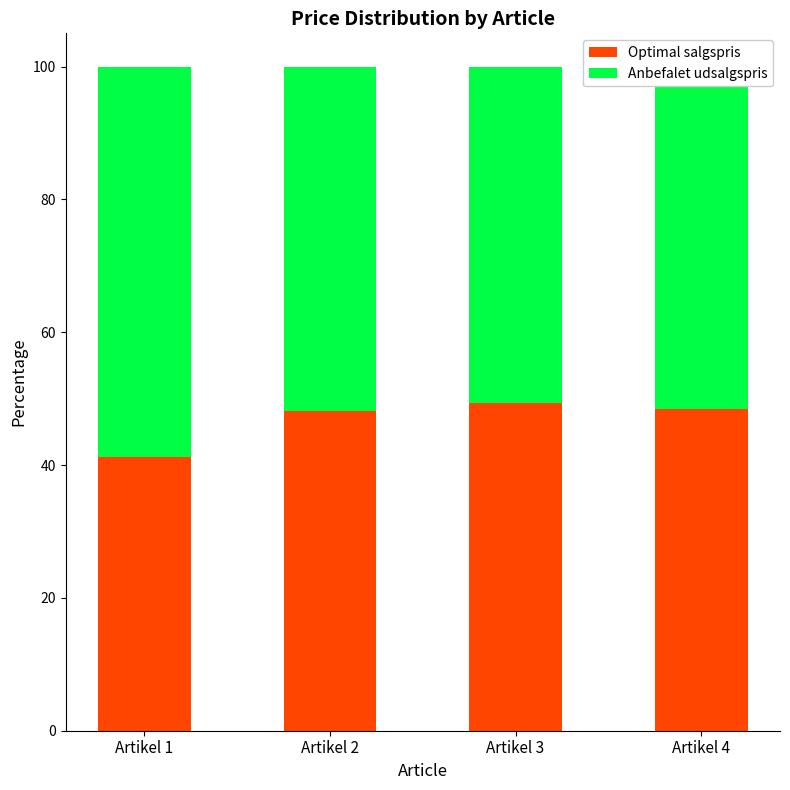

What are all the series names shown in the legend?

Optimal salgspris, Anbefalet udsalgspris